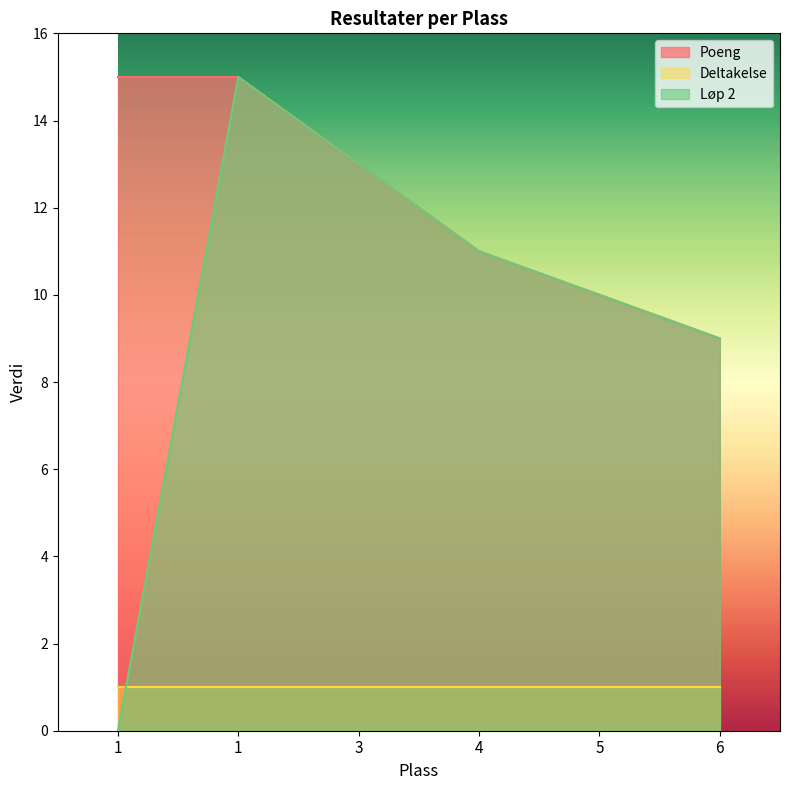

What is the difference between the highest and lowest values at 1?

15